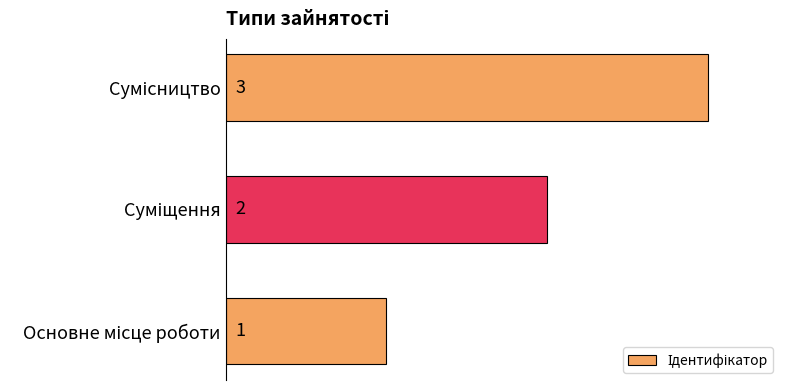

How many bars are there in total?

3